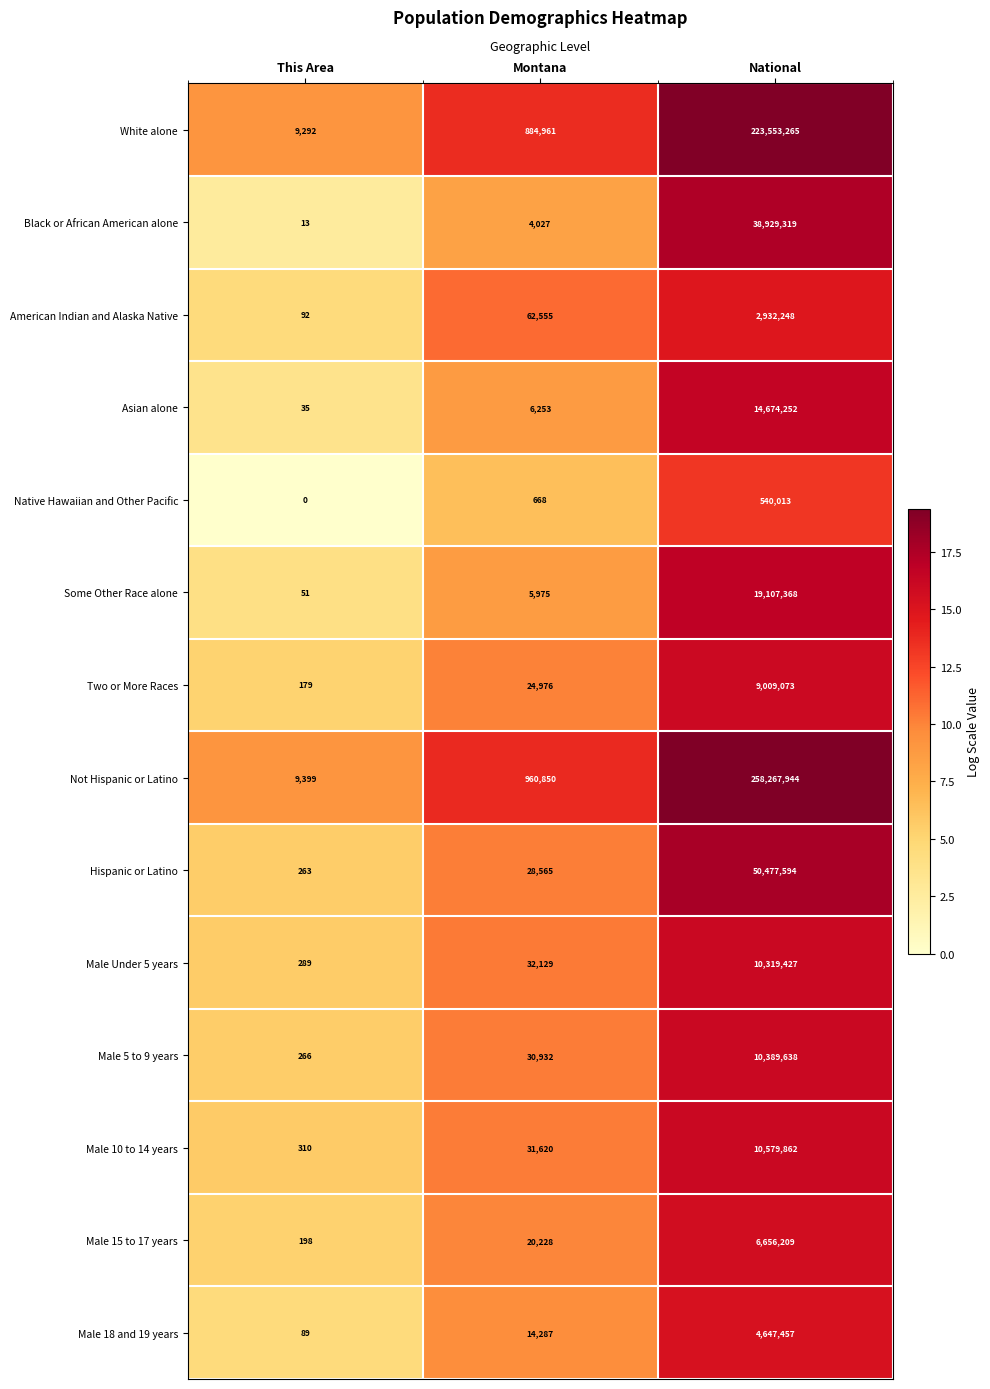

How many categories are shown in the chart?

3